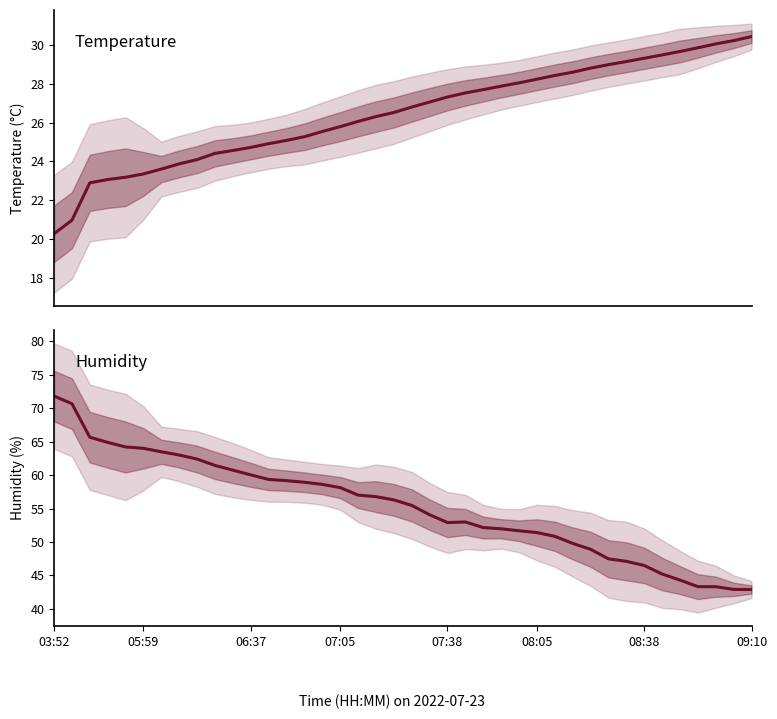

Between 17 and 34, which series saw the biggest shift?

humidity